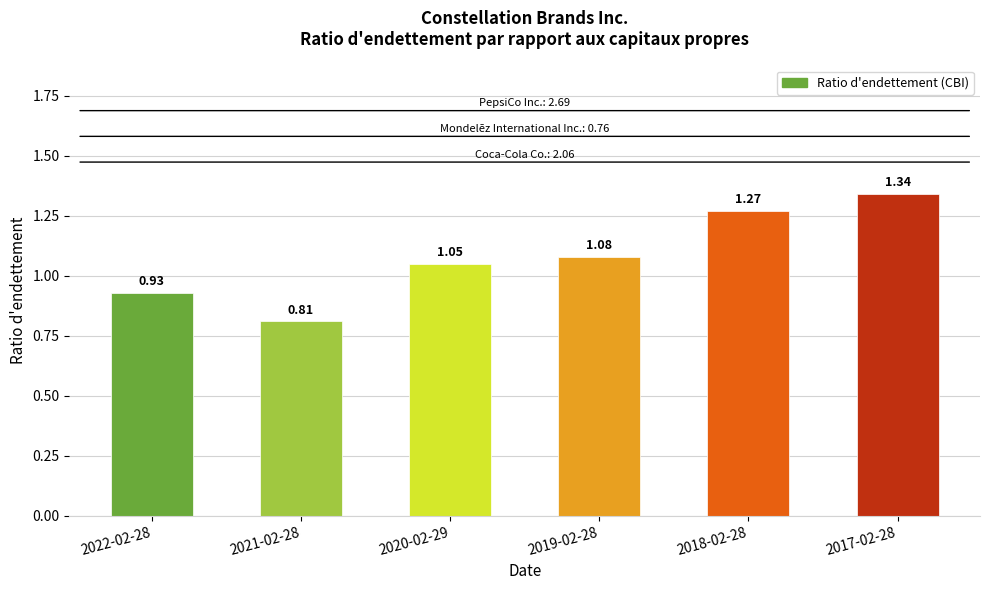

List the labels in order of value, largest first.

2017-02-28, 2018-02-28, 2019-02-28, 2020-02-29, 2022-02-28, 2021-02-28